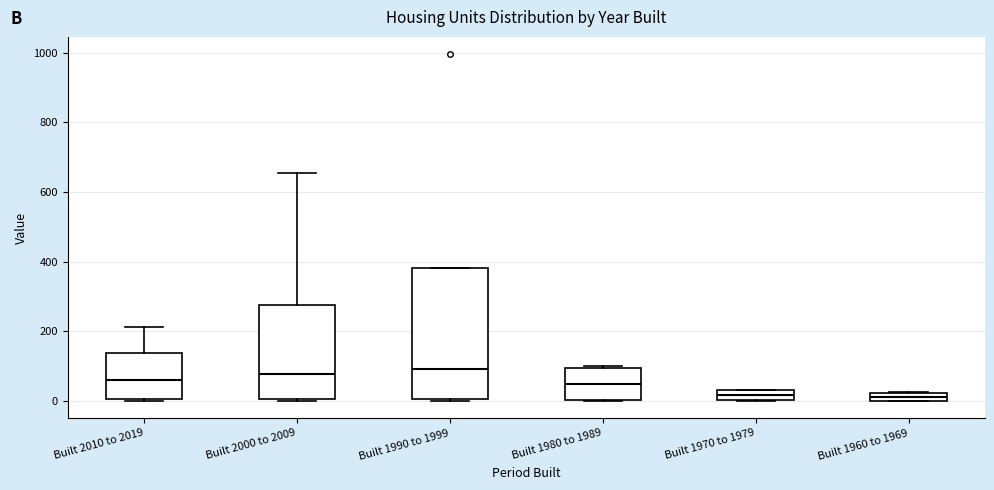

Where is the upper edge of the box for Built 1990 to 1999 on the y-axis? The values are not printed on the chart, so give them approximately, as read against the axis.

380